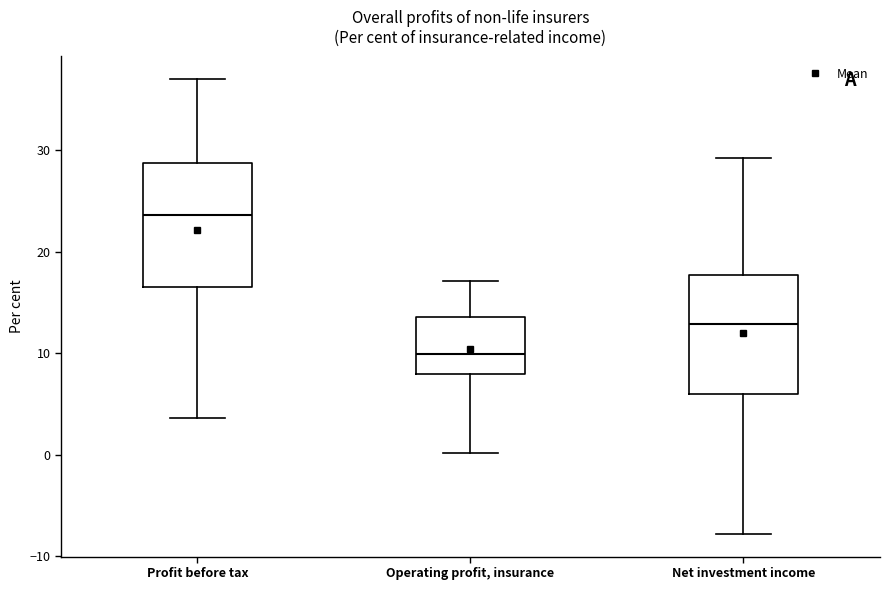

Where is the upper edge of the box for Net investment income on the y-axis? The values are not printed on the chart, so give them approximately, as read against the axis.

18